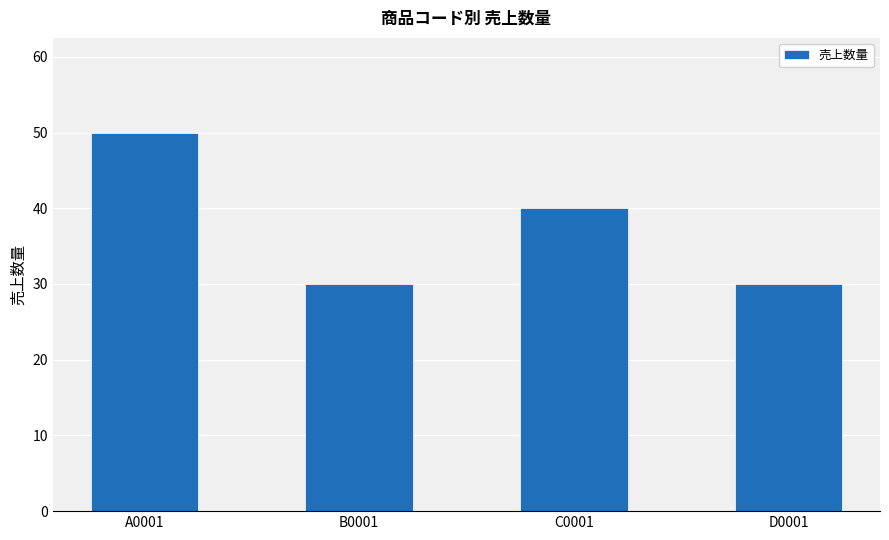

What is the value of the 3rd bar from the left?

40